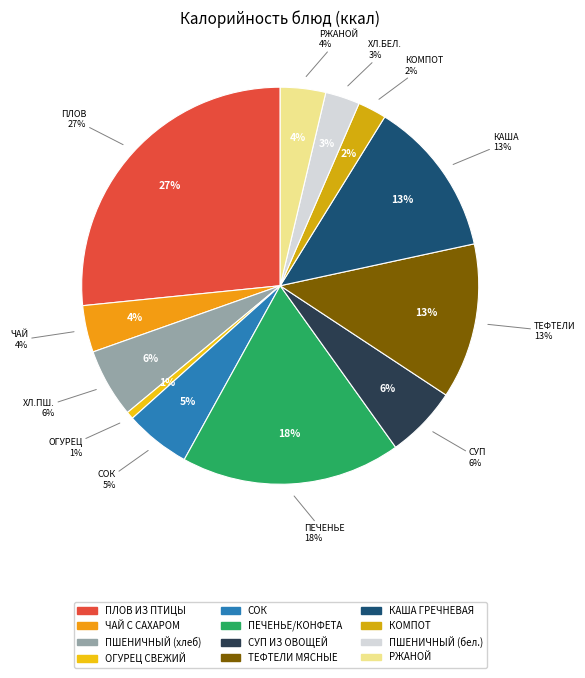

To the nearest percent, what is the difference between the largest and smallest slice percentages?

26%